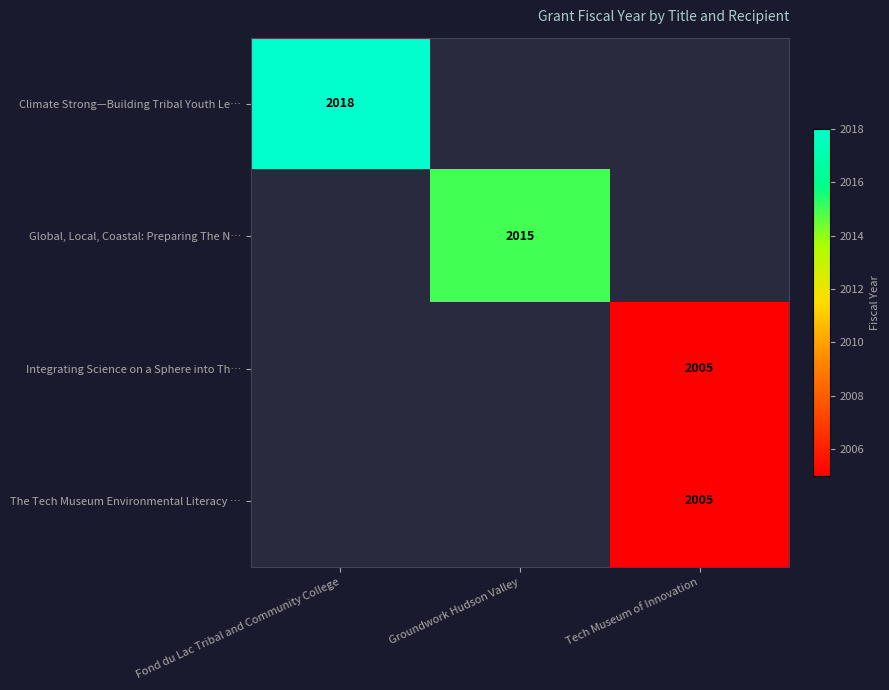

Is it true that Climate Strong—Building Tribal Youth Le… equals 2018 at Fond du Lac Tribal and Community College?

True